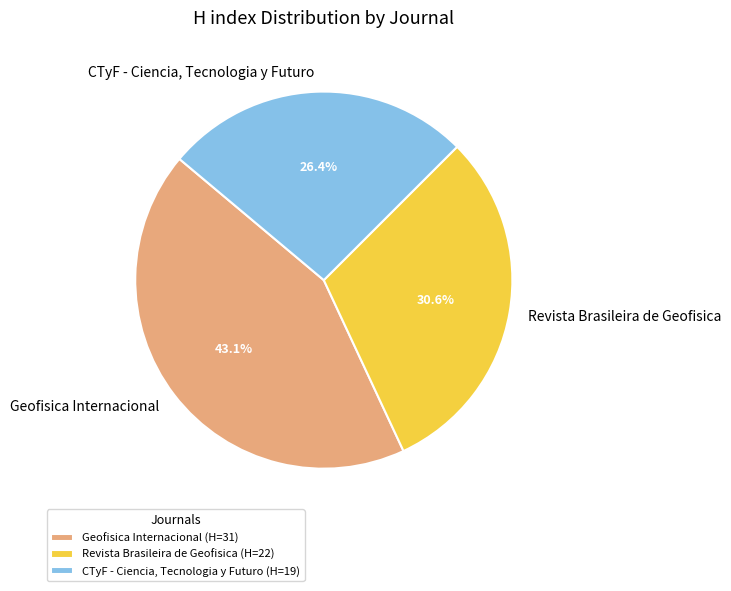

Does Revista Brasileira de Geofisica account for over 50% of the chart?

No